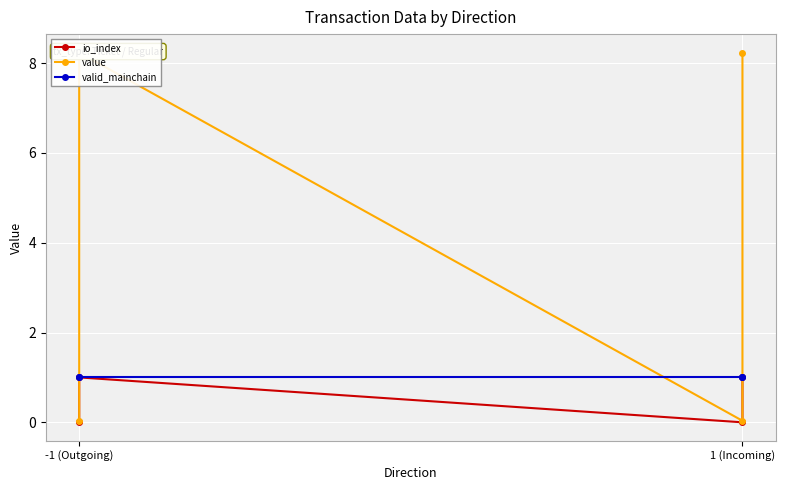

At which category is the sum across all series the highest?

-1 (Outgoing)